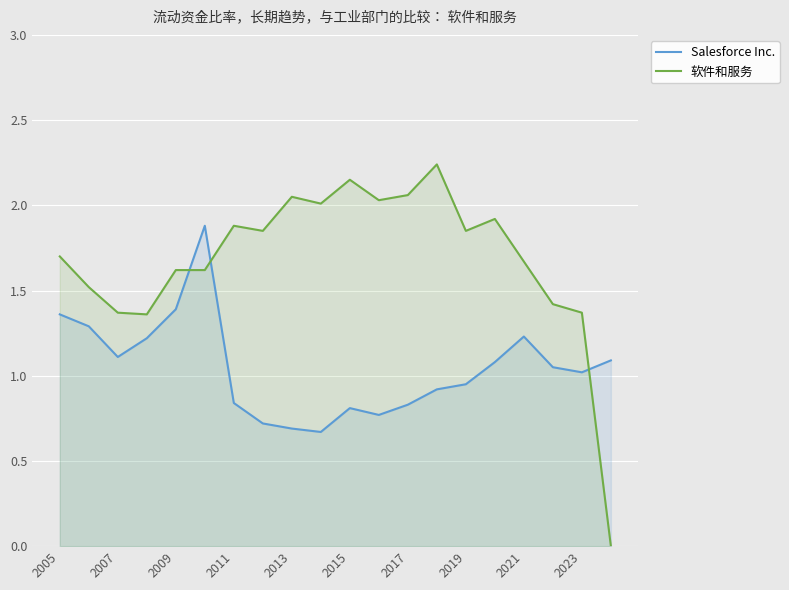

Where is the first local minimum for Salesforce Inc.?

2007